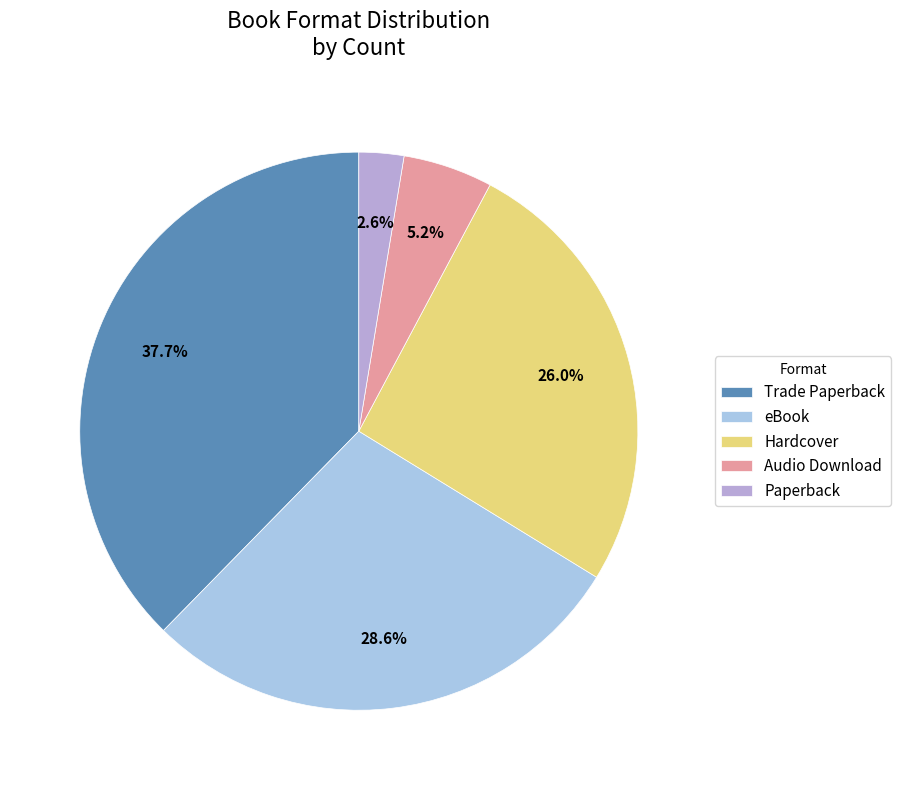

Which slice is the largest?

Trade Paperback